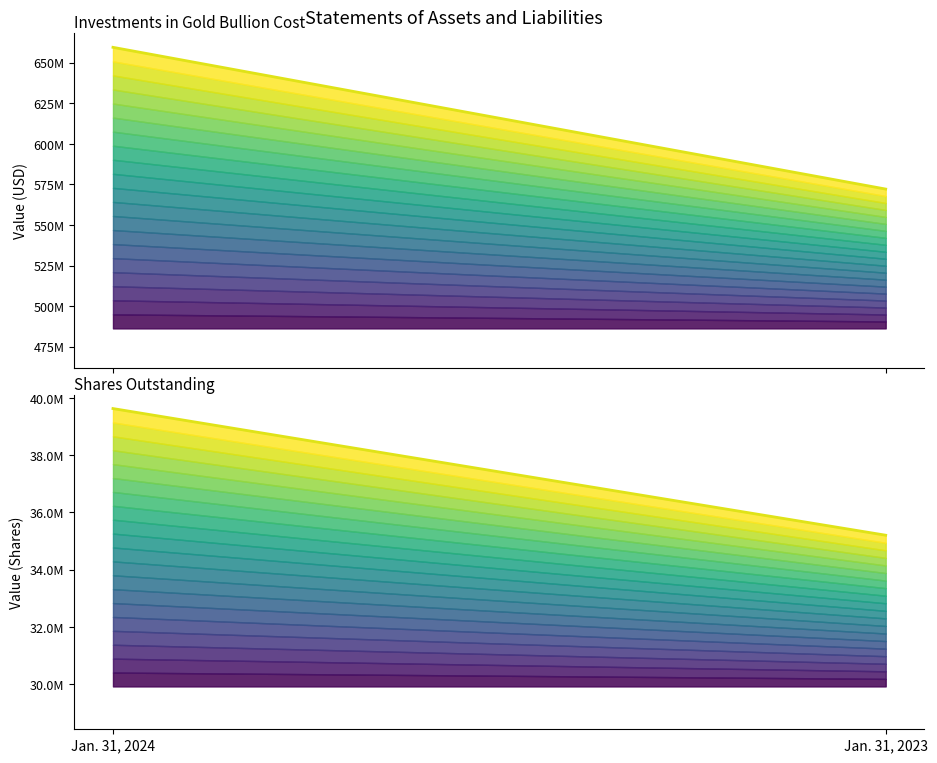

Which series has the largest total across all categories?

Investments in gold bullion cost (Jan. 31, 2024 vs 2023)